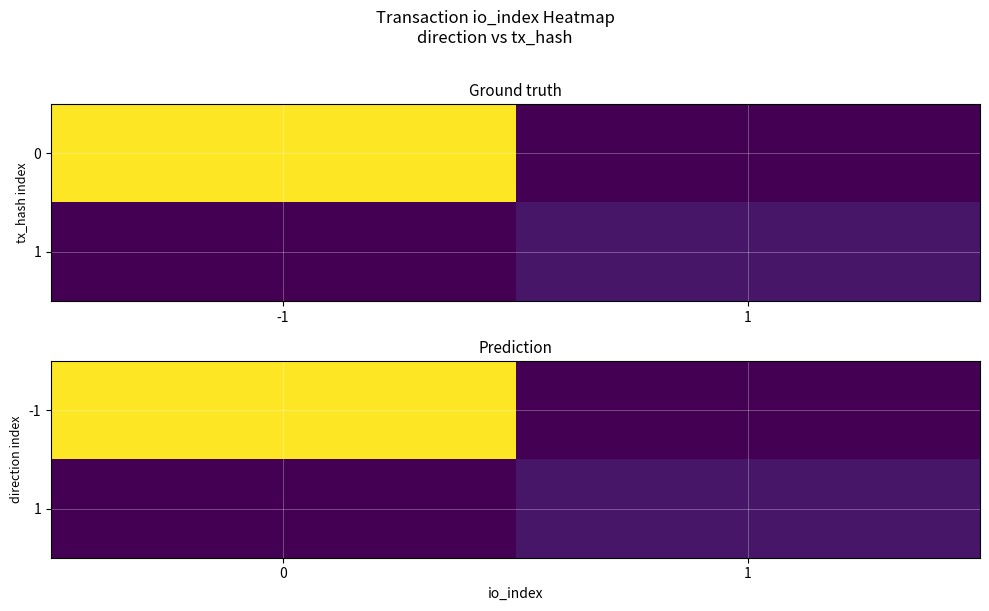

How many -1 values are between 0 and 131?

2